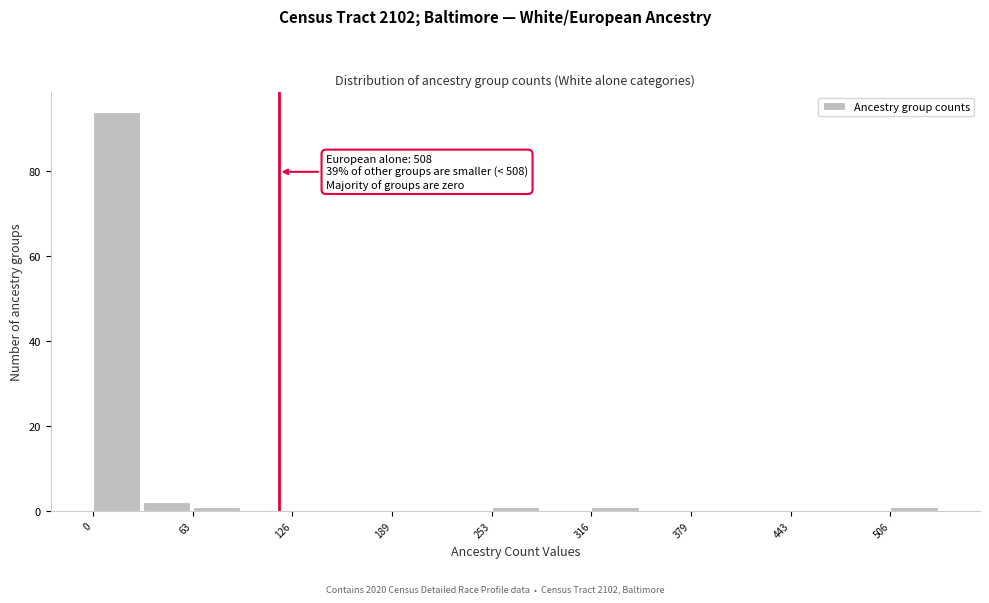

Read against the x-axis, roughly where is the centre of the tallest bar?

20